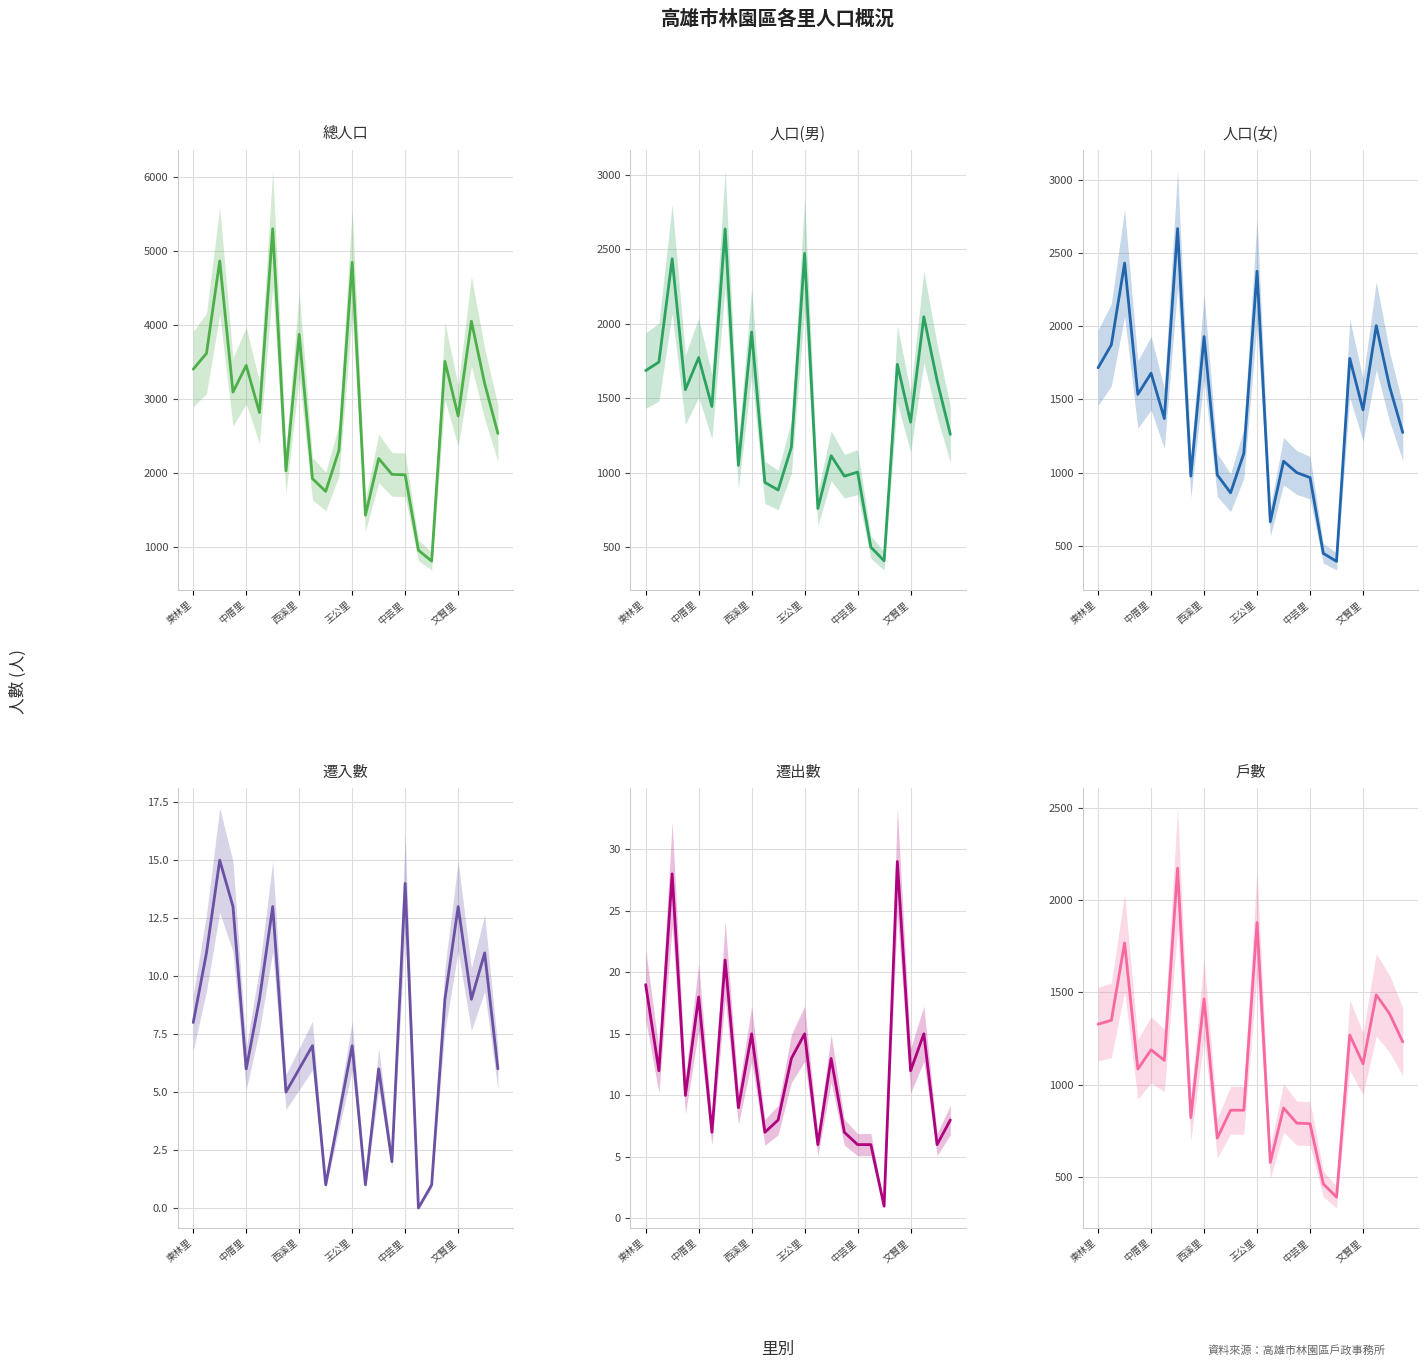

What are all the series names shown in the legend?

總人口, 人口(男), 人口(女), 遷入數, 遷出數, 戶數